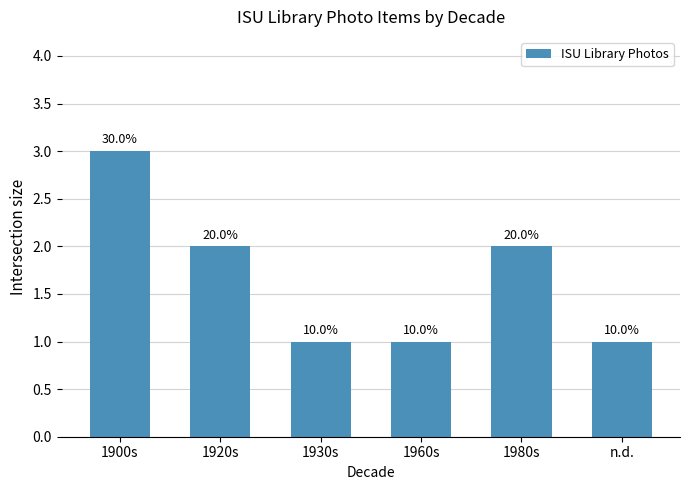

Rank the categories by value from lowest to highest.

1930s, 1960s, n.d., 1920s, 1980s, 1900s